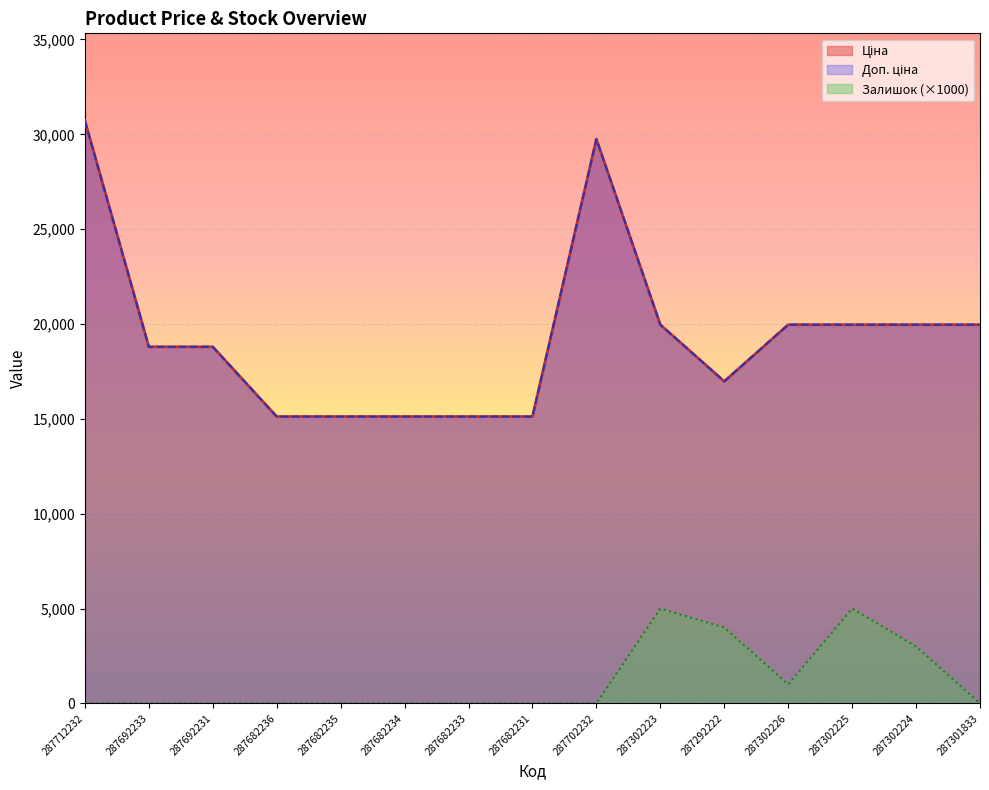

What is the label of the 10th point from the right?

287682234